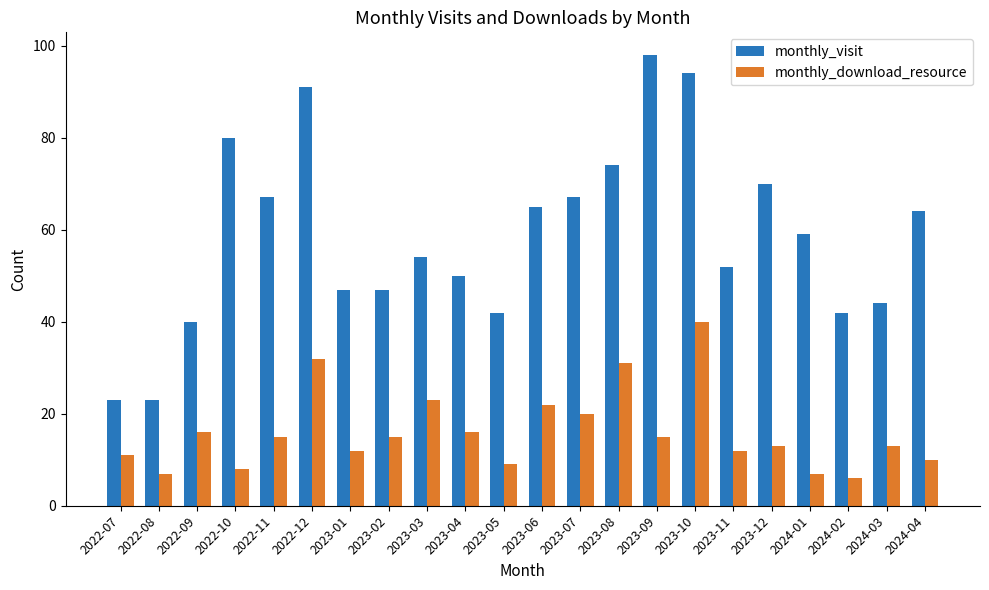

Which series changed the most between 2023-10 and 2024-02?

monthly_visit